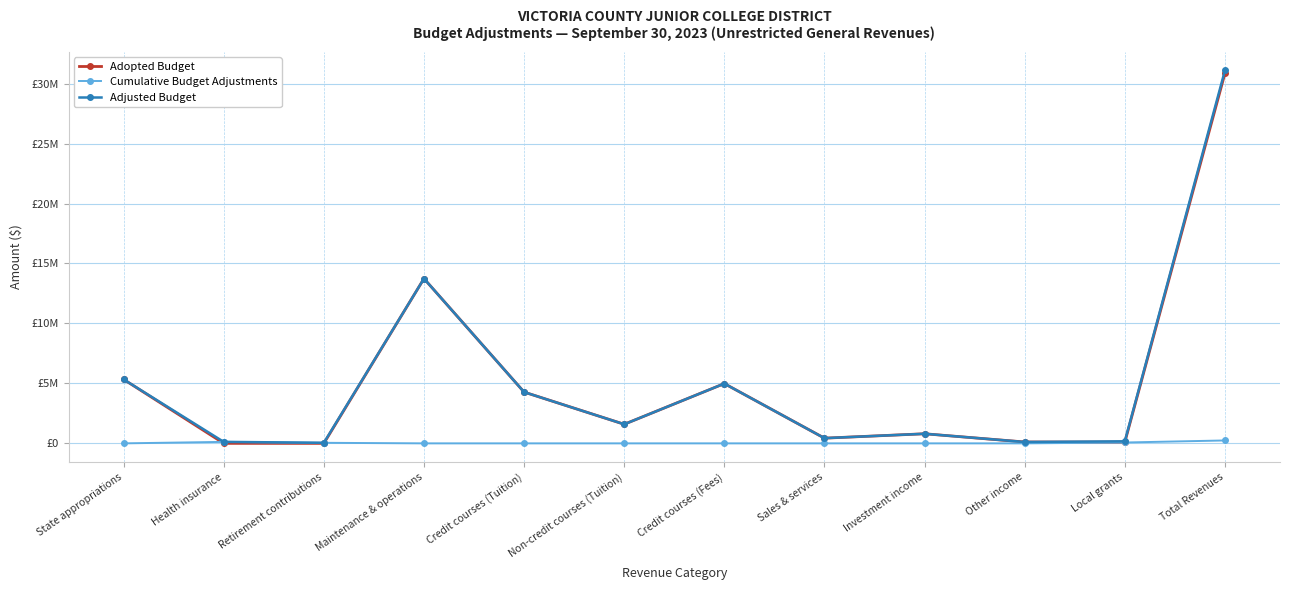

Between Credit courses (Fees) and Sales & services, which is larger?

Credit courses (Fees)